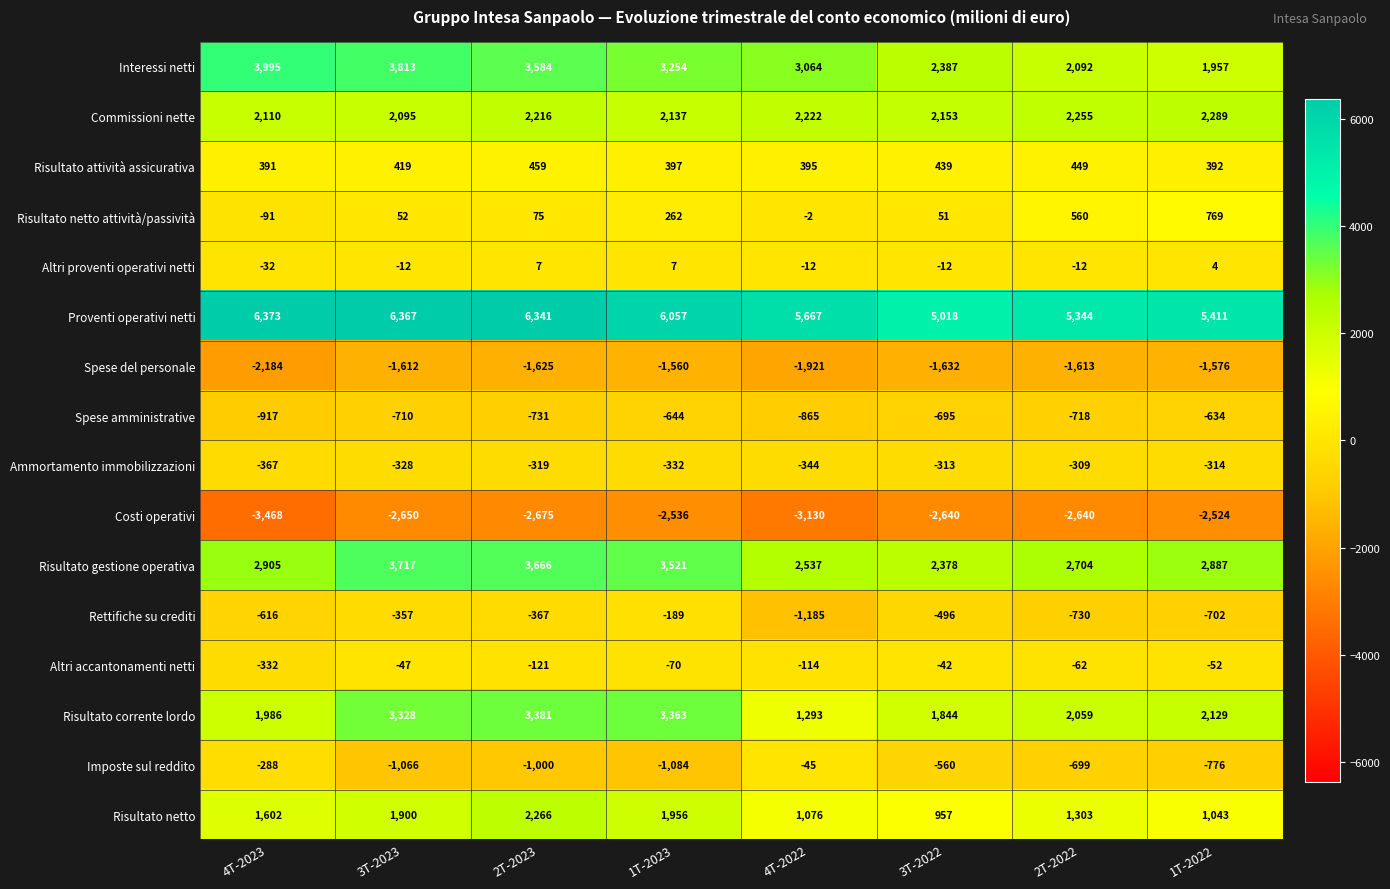

What is the highest value of the Spese del personale series?

-1560